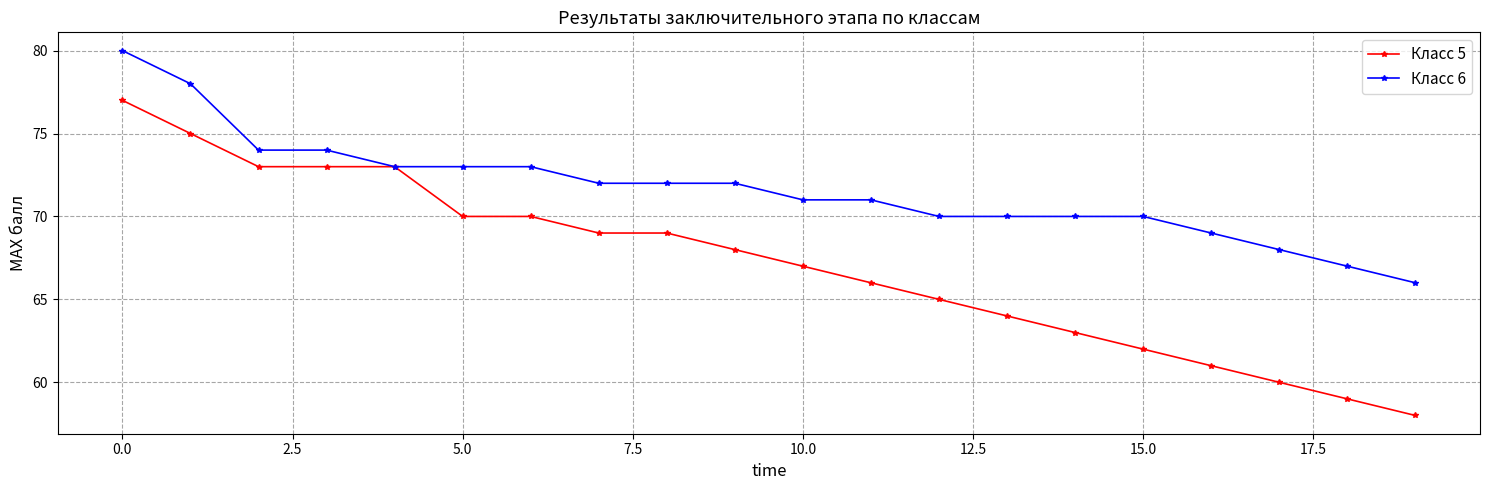

What is the average value of the Класс 6 series?

72